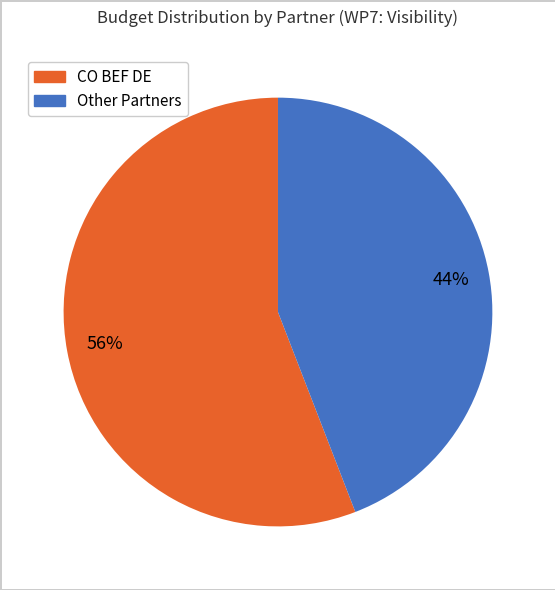

To the nearest percent, what is the average slice percentage?

50%